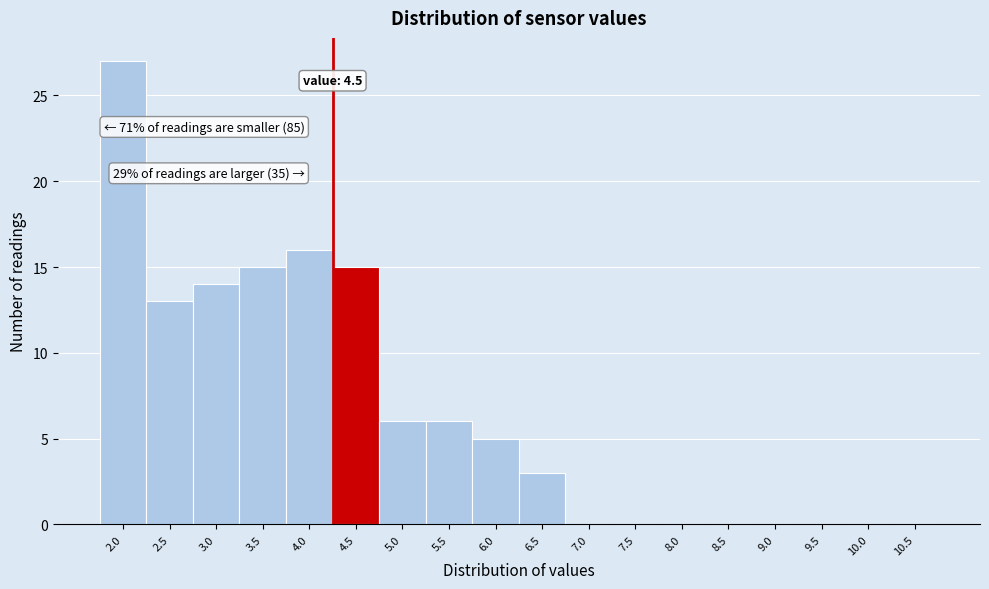

Reading left to right, what are all the values shown in this chart?

2.0=27	2.5=13	3.0=14	3.5=15	4.0=16	4.5=15	5.0=6	5.5=6	6.0=5	6.5=3	7.0=0	7.5=0	8.0=0	8.5=0	9.0=0	9.5=0	10.0=0	10.5=0